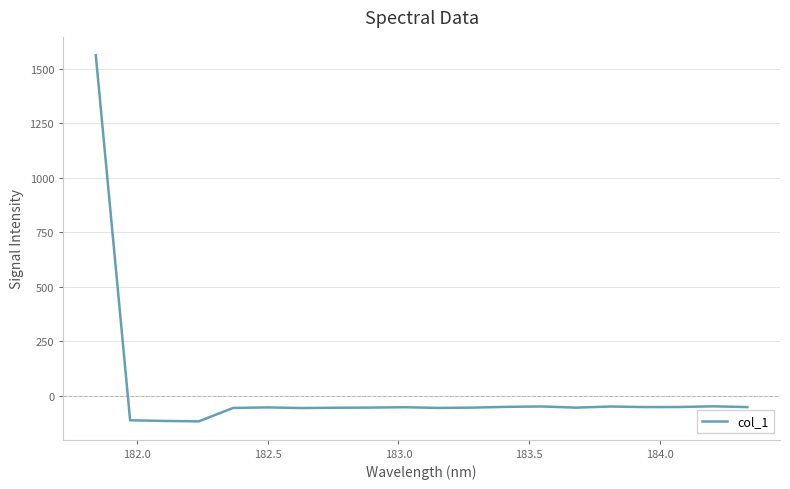

What is the difference between the maximum and minimum values?

1678.9